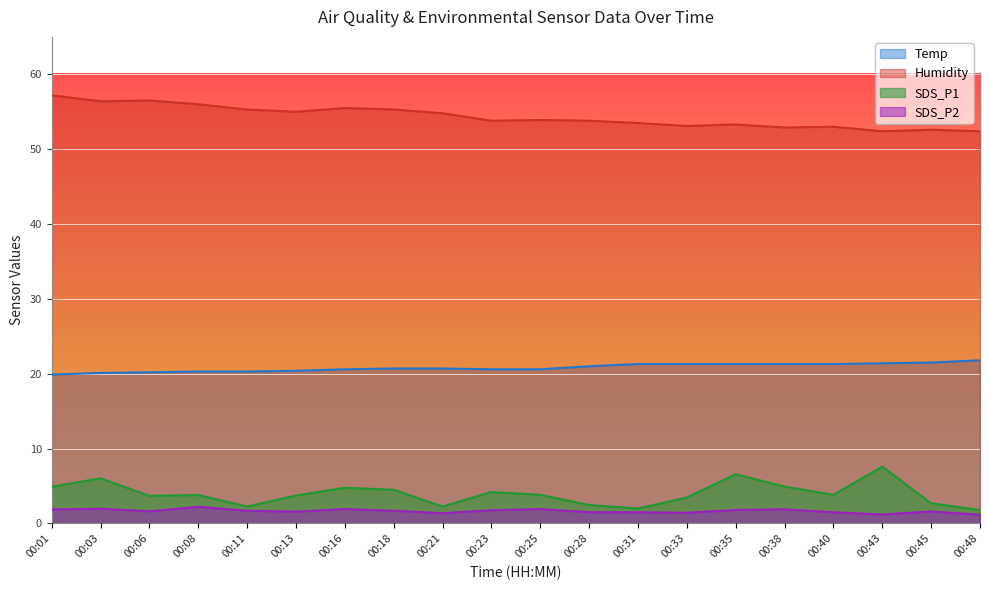

Between 00:18 and 00:25, which is larger?

00:18